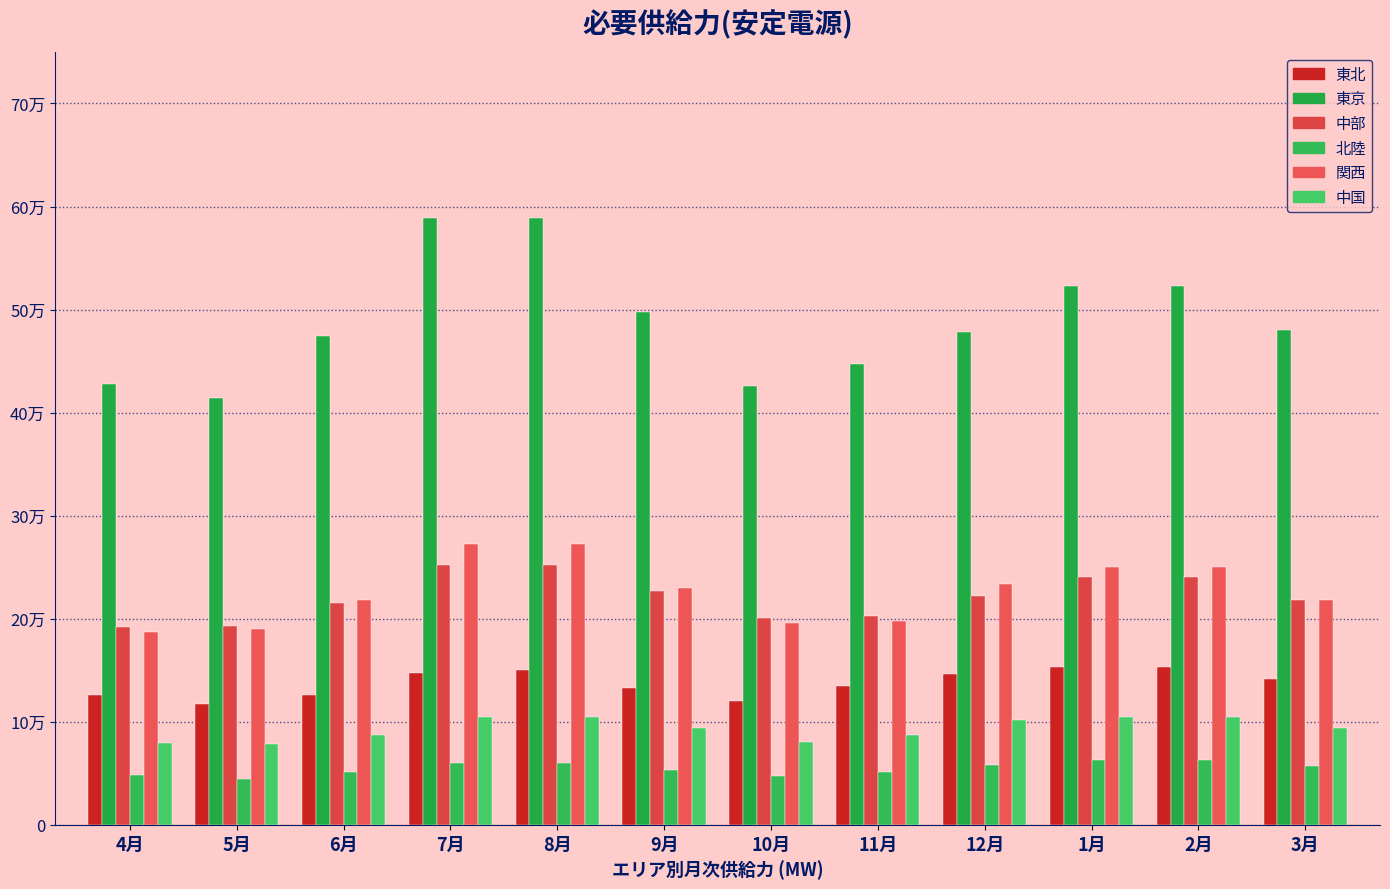

Does the chart contain stacked bars?

No